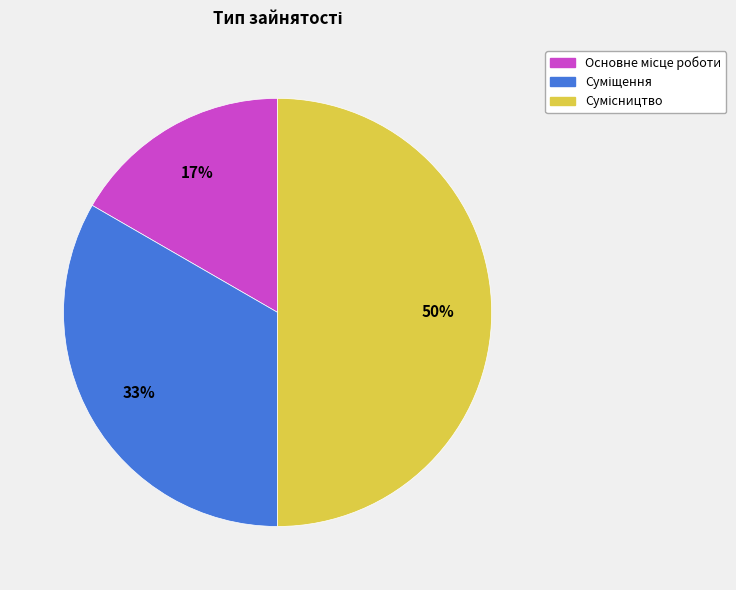

To the nearest percent, what is the average slice percentage?

33%